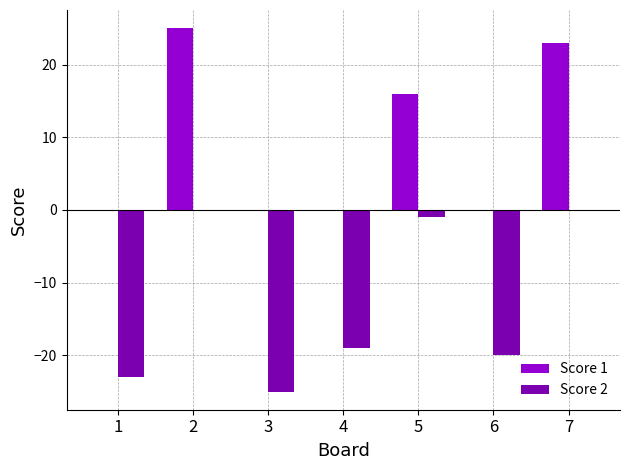

How many groups of bars are there?

7